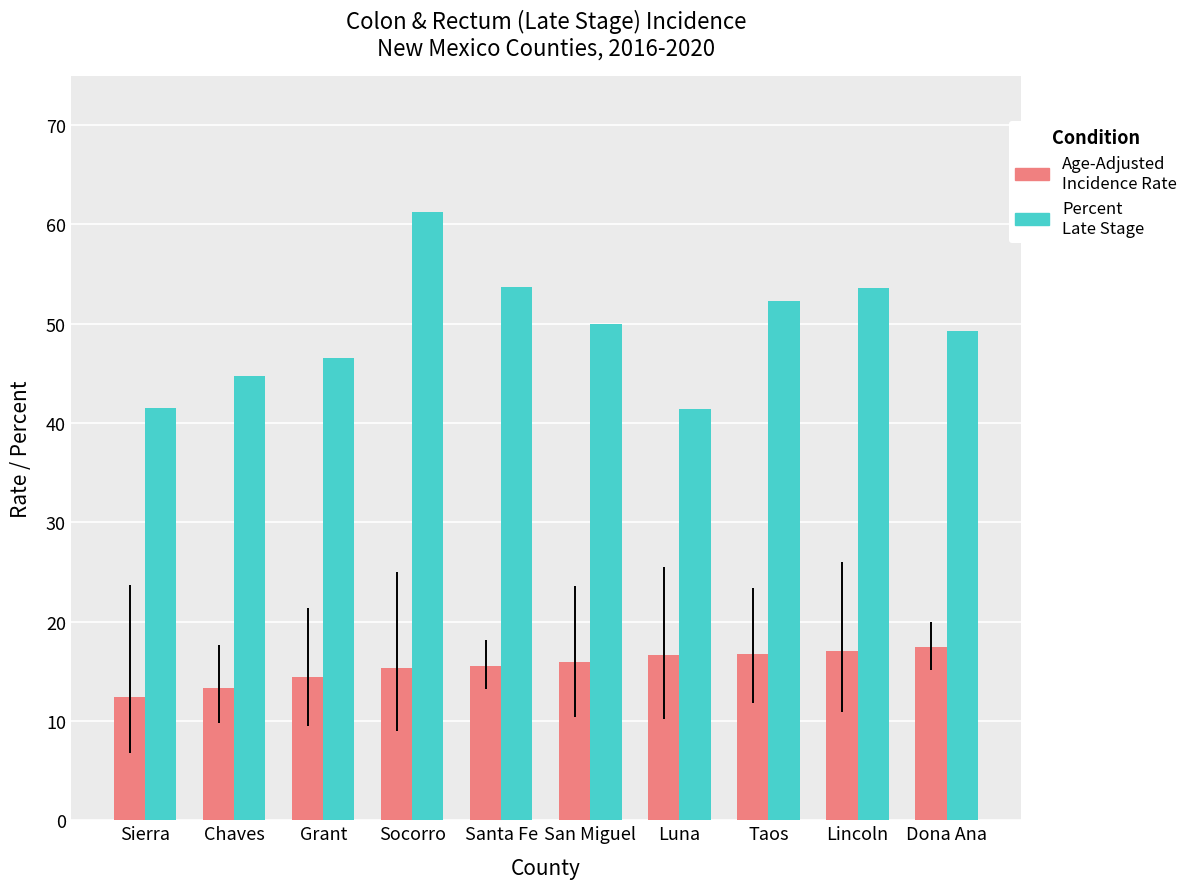

What is the greatest value displayed?

61.3